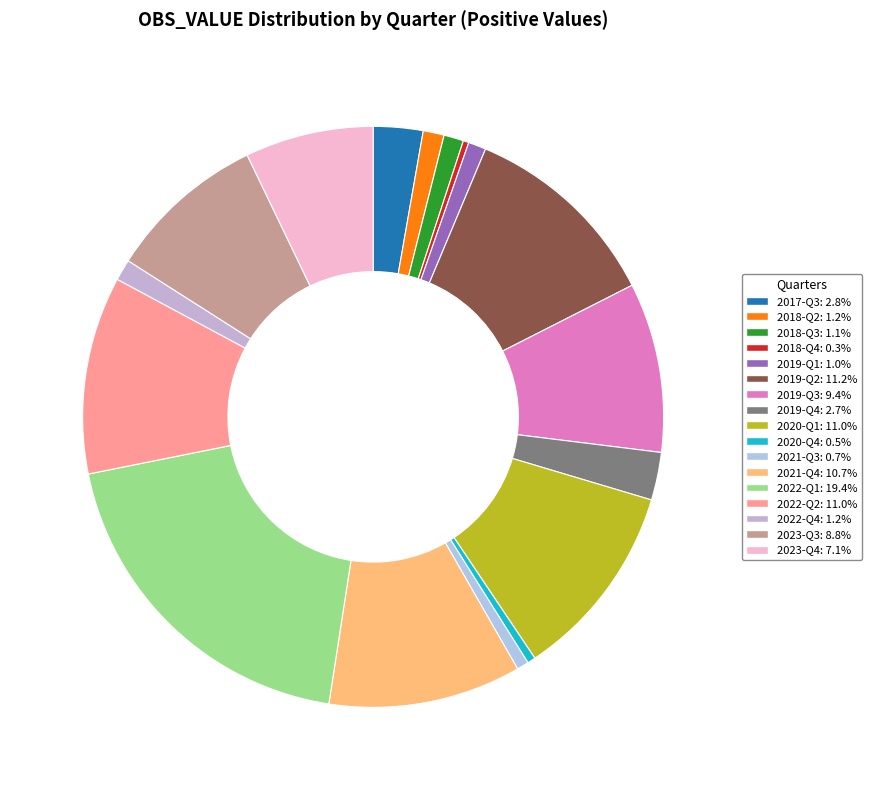

Is it true that 2023-Q3 is 16% of the pie?

False